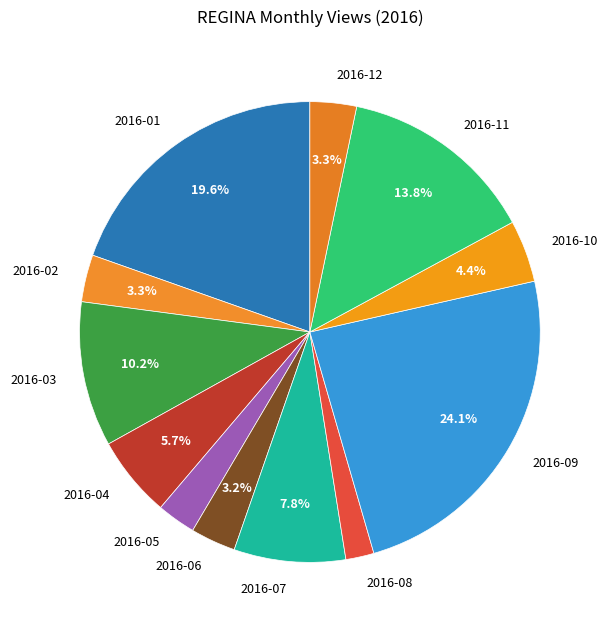

What portion of the pie excludes 2016-04?

94.3%